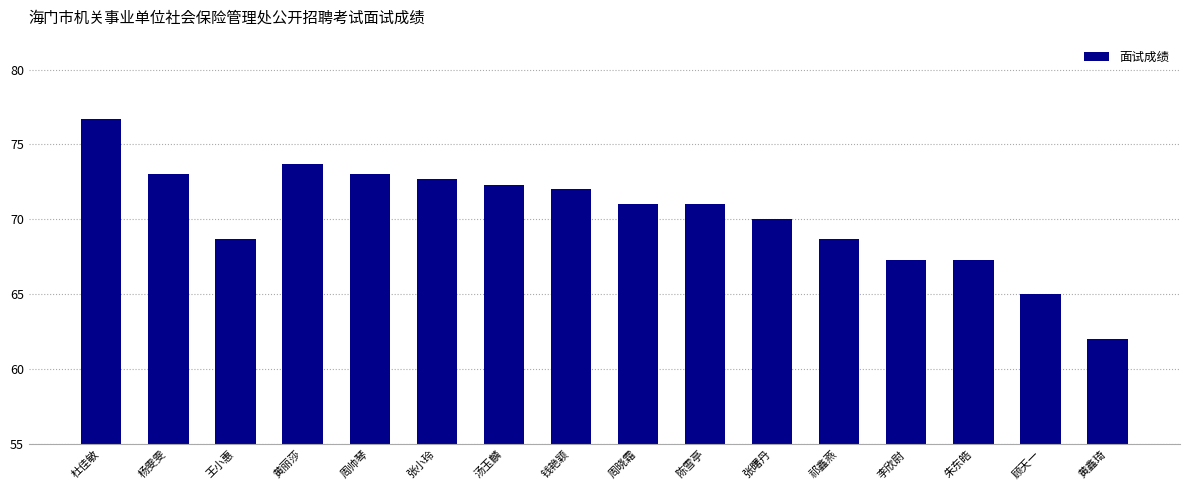

What value does the data have at 张曙丹?

70.0